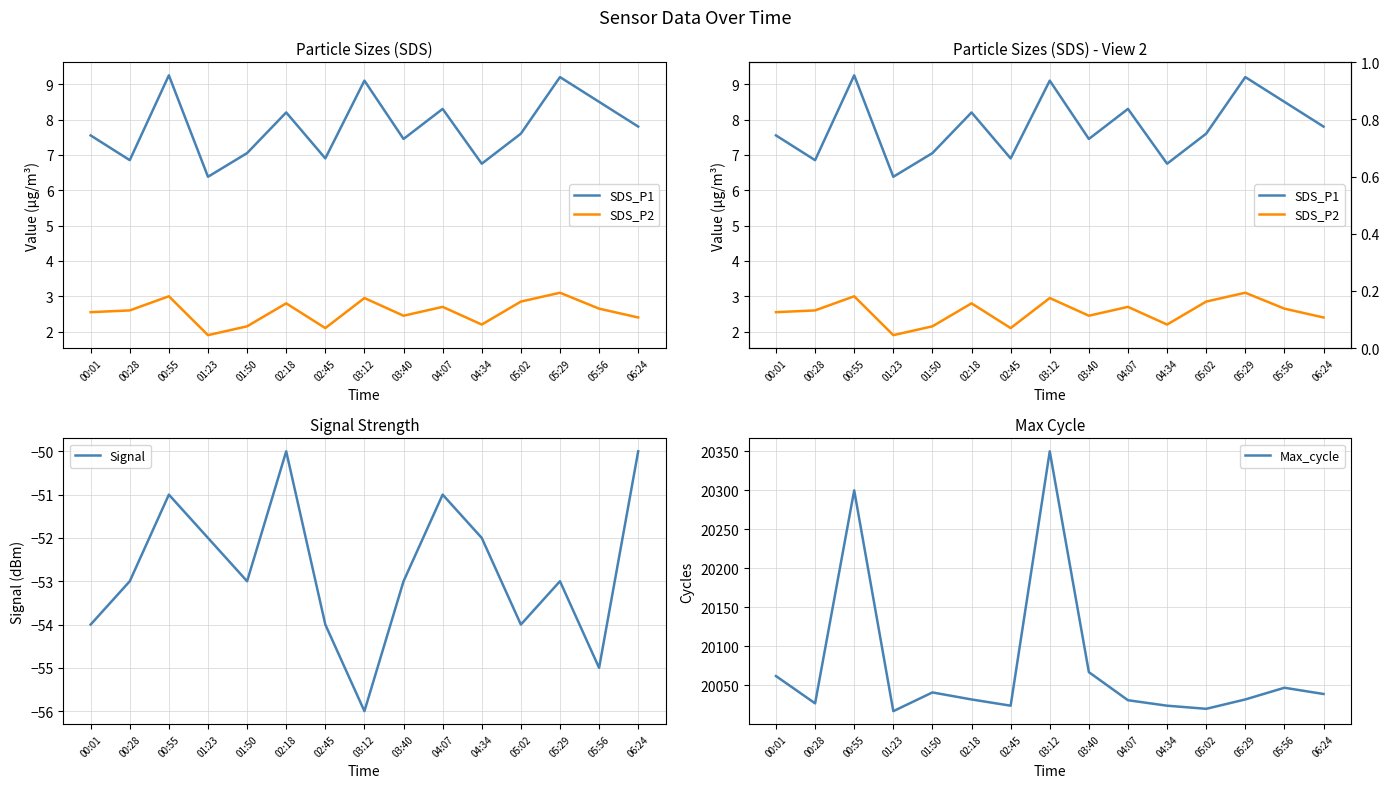

What is the average value of the SDS_P2 series?

2.6